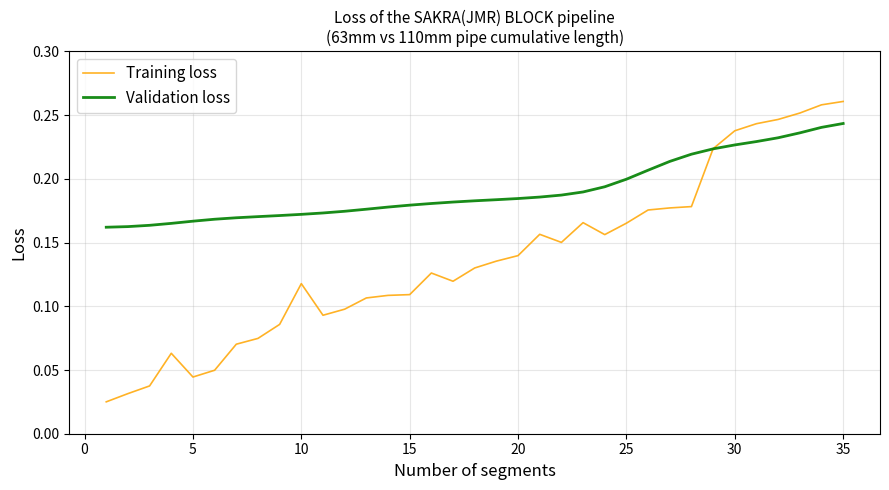

Which series has the widest spread of values?

Training loss